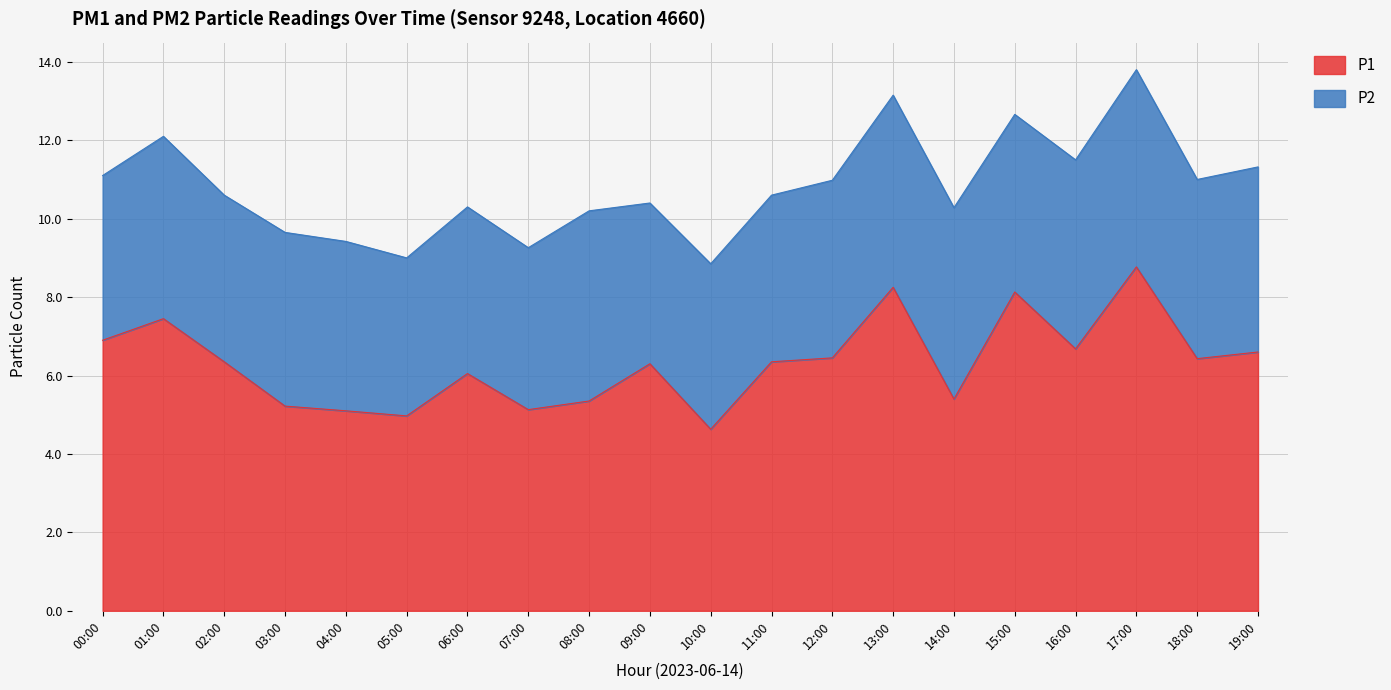

Where is the first local minimum?

05:00